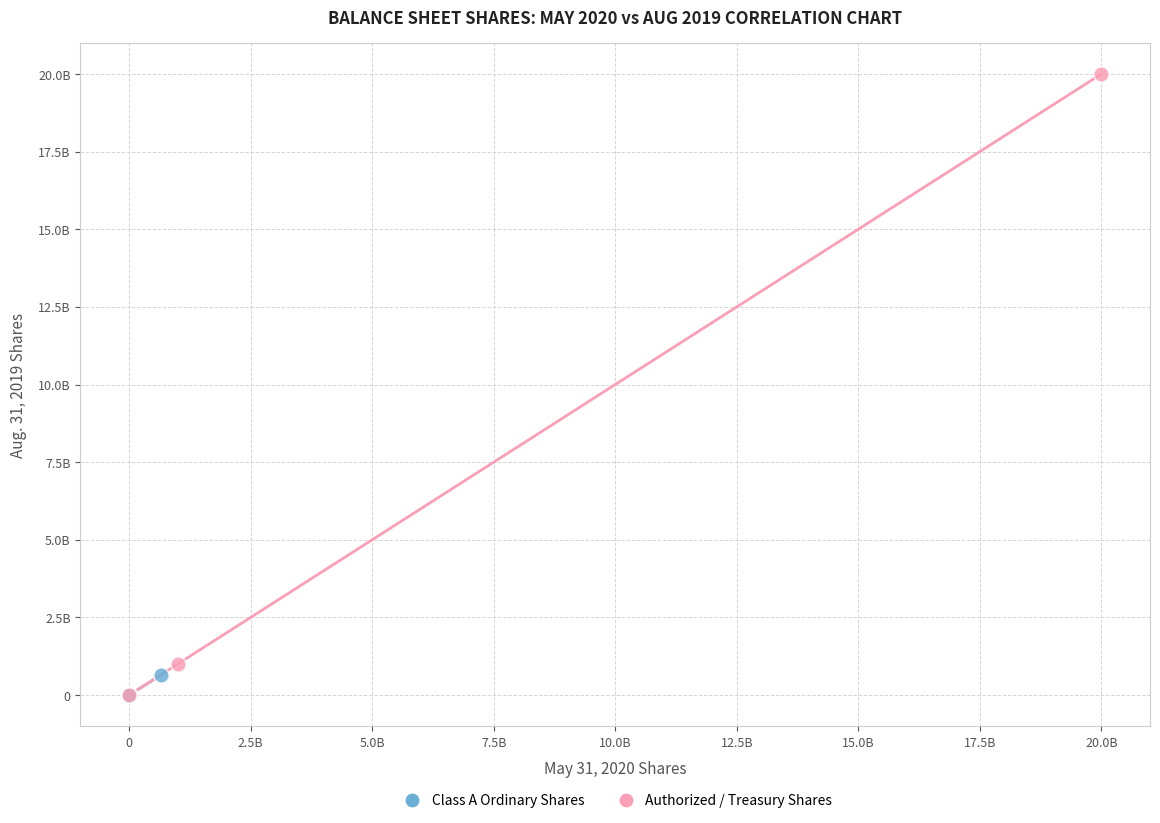

What are all the series names shown in the legend?

Class A Ordinary Shares, Authorized / Treasury Shares